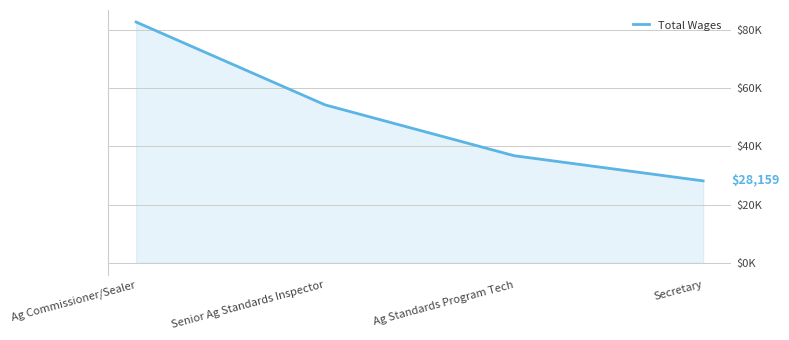

Reading right to left, what are all the values shown in this chart?

Secretary=28159	Ag Standards Program Tech=36815	Senior Ag Standards Inspector=54289	Ag Commissioner/Sealer=82770